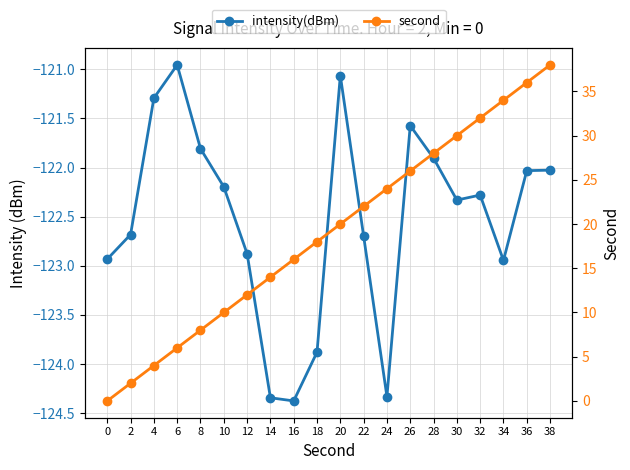

What is the spread (max minus min) of values at 14?

138.3